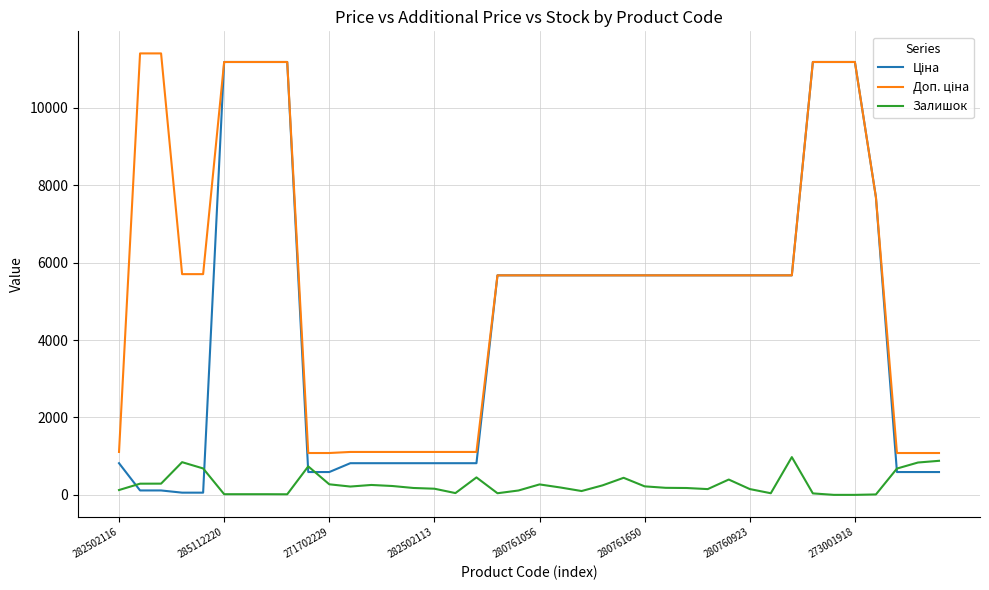

What is the maximum value shown in the chart?

11410.0